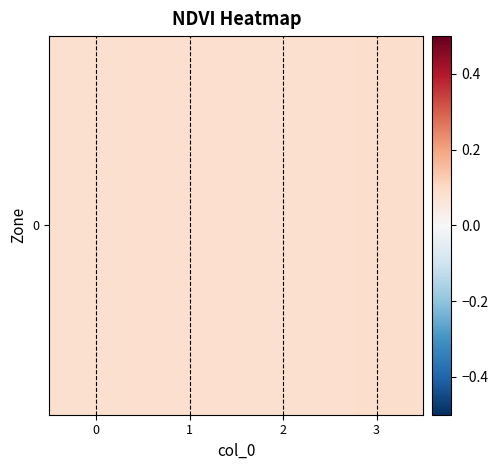

Rank the categories by value from highest to lowest.

3, 1, 0, 2